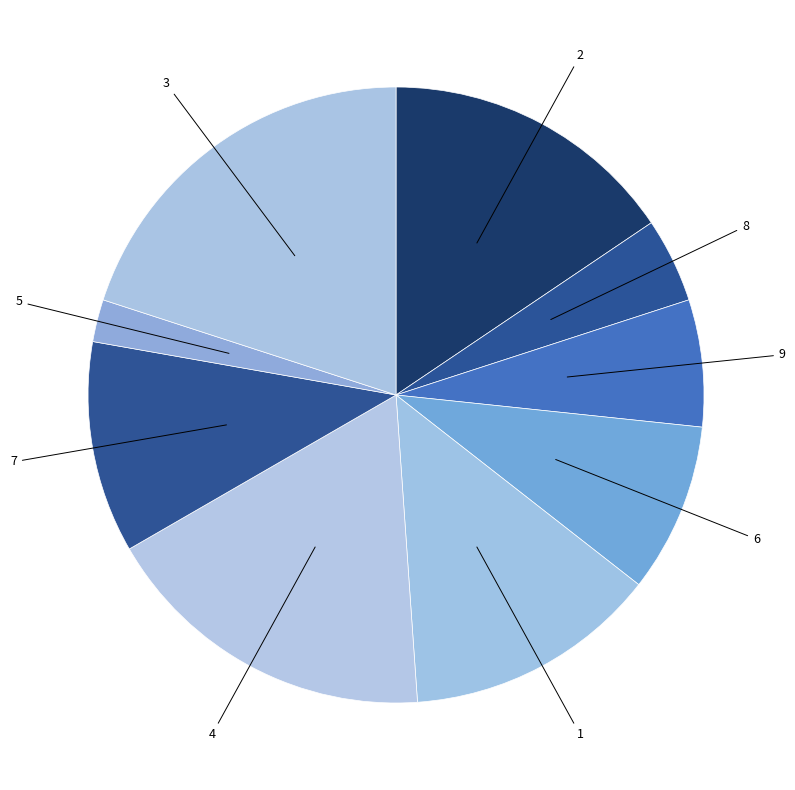

Rank the categories by value from highest to lowest.

3, 4, 2, 1, 7, 6, 9, 8, 5